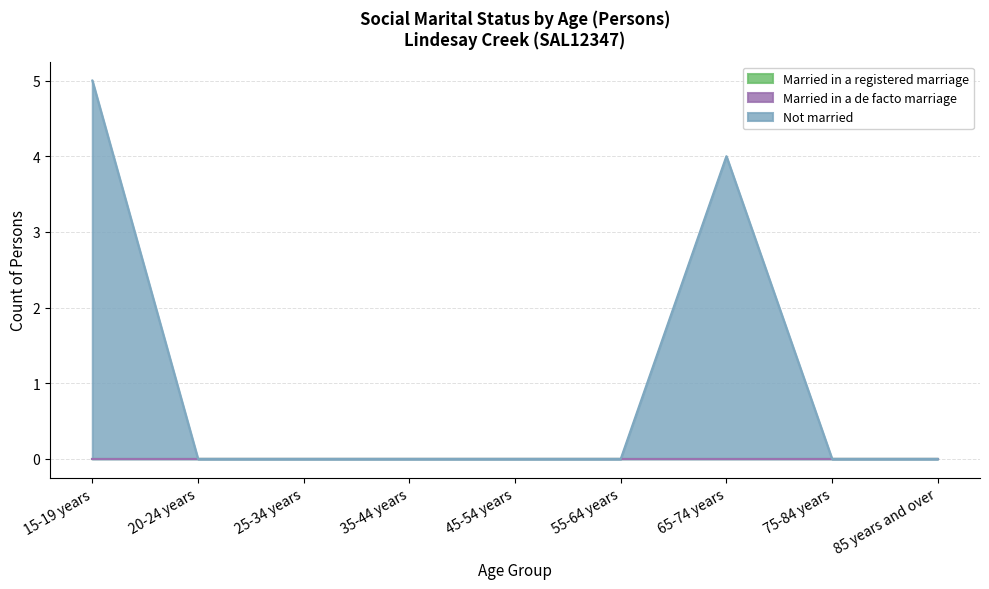

True or false: Married in a registered marriage and Not married intersect in this chart.

False